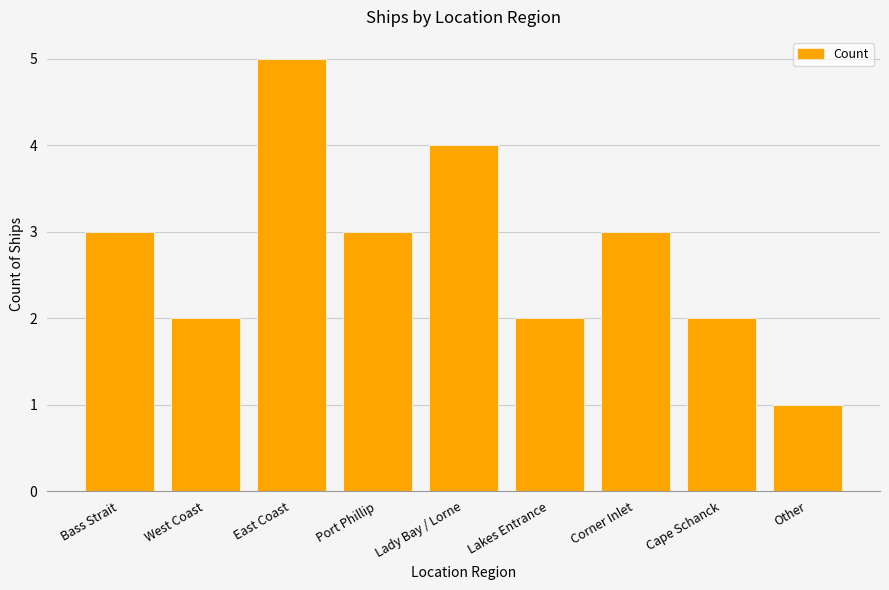

How many data points are less than 3?

4